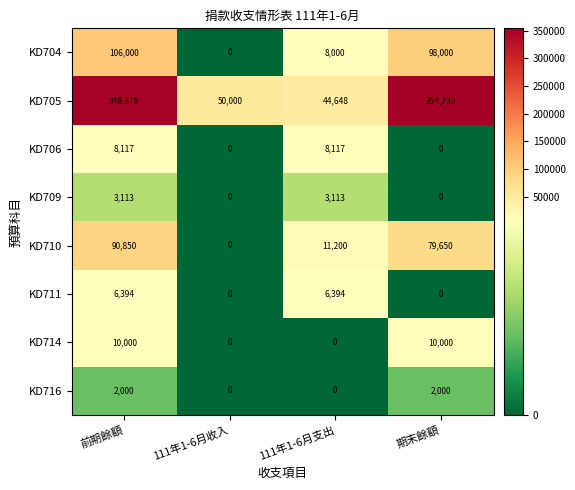

Which series has the largest range (max minus min)?

KD705